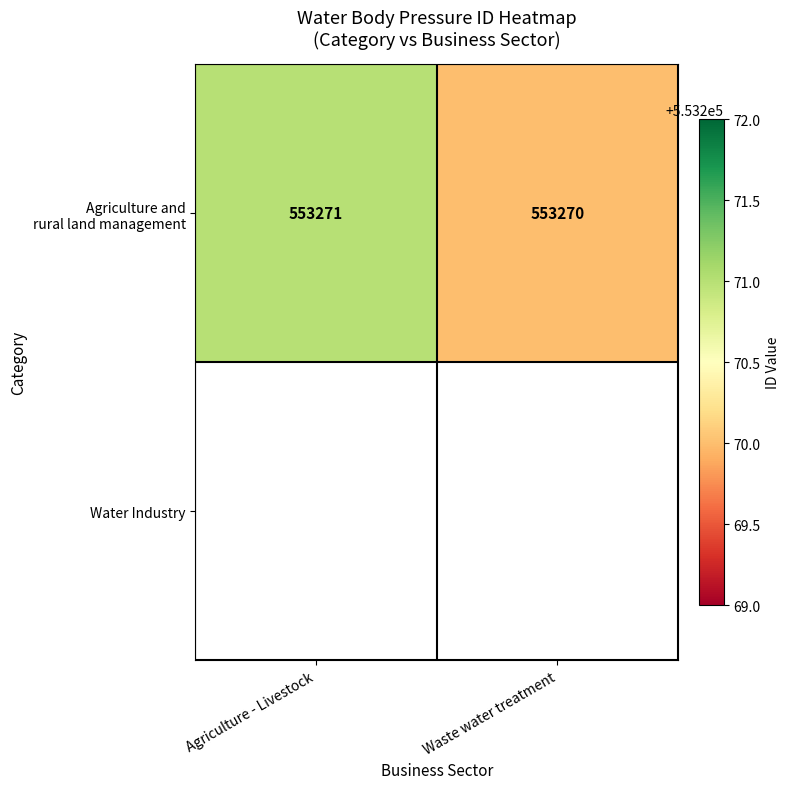

Rank the categories by value from highest to lowest.

Agriculture - Livestock, Waste water treatment